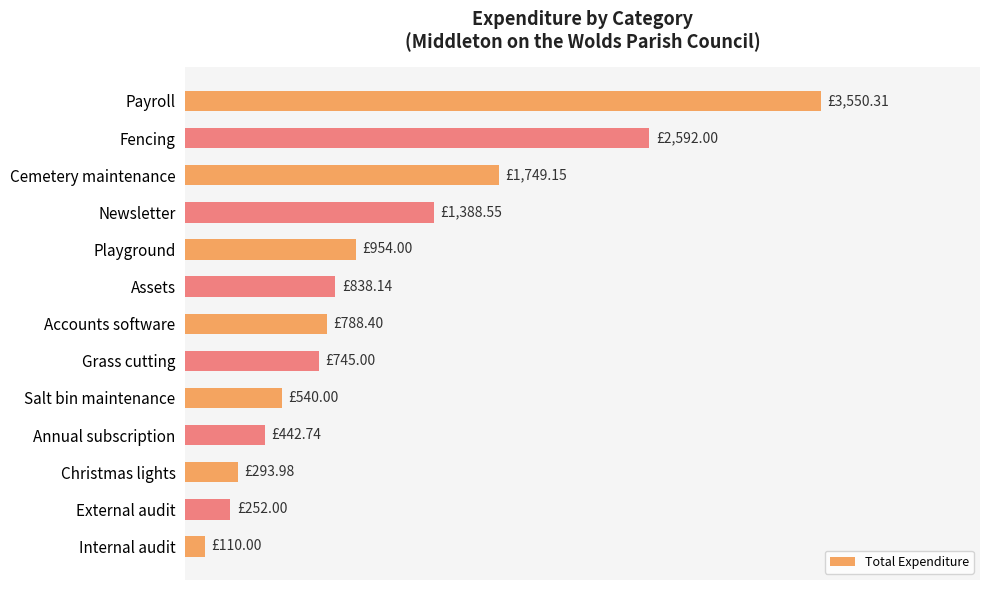

Does the chart contain any negative values?

No